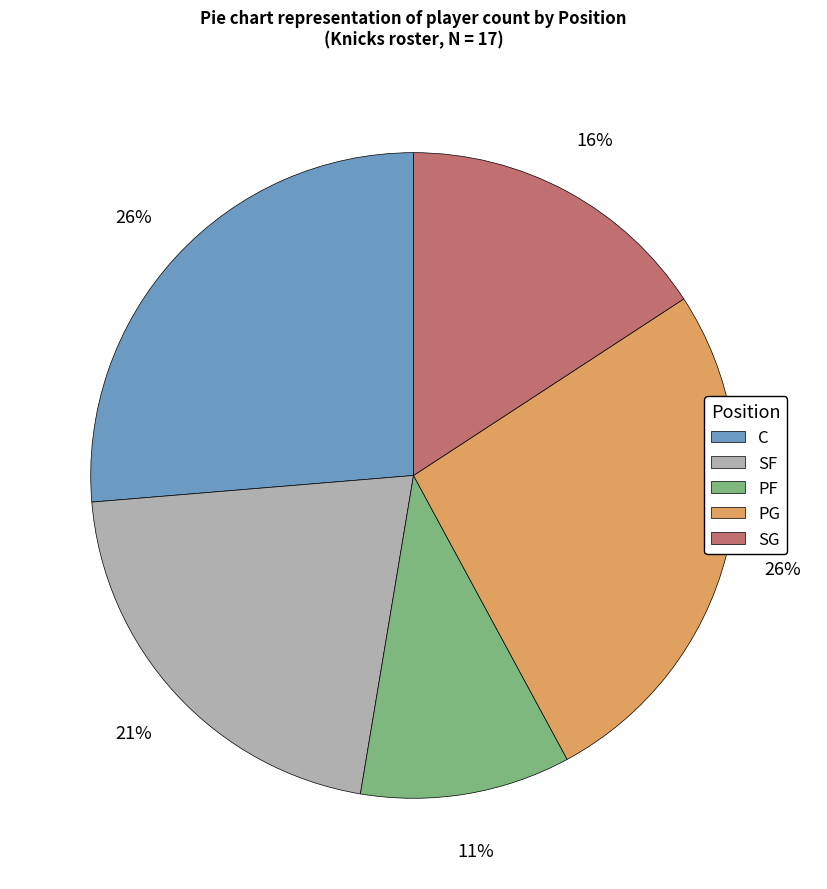

Is it true that PG is 26% of the pie?

True